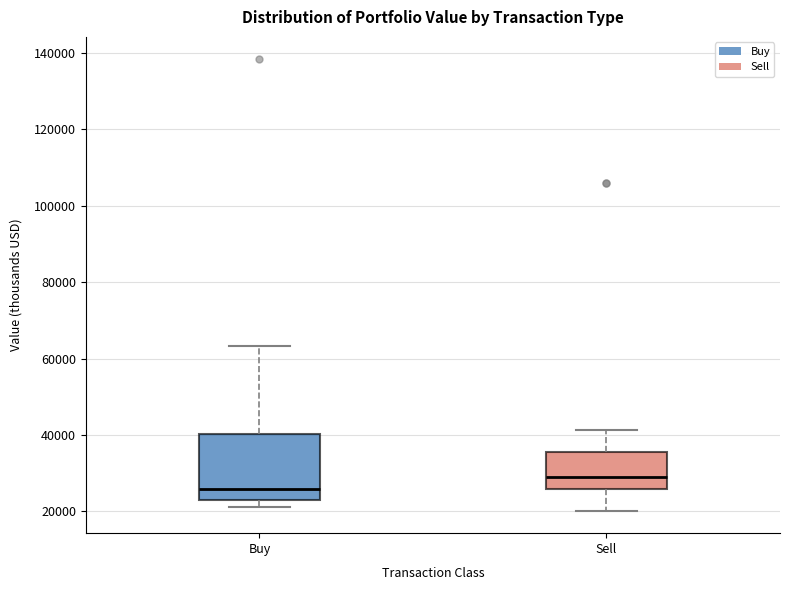

Where is the upper edge of the box for Sell on the y-axis? The values are not printed on the chart, so give them approximately, as read against the axis.

36000